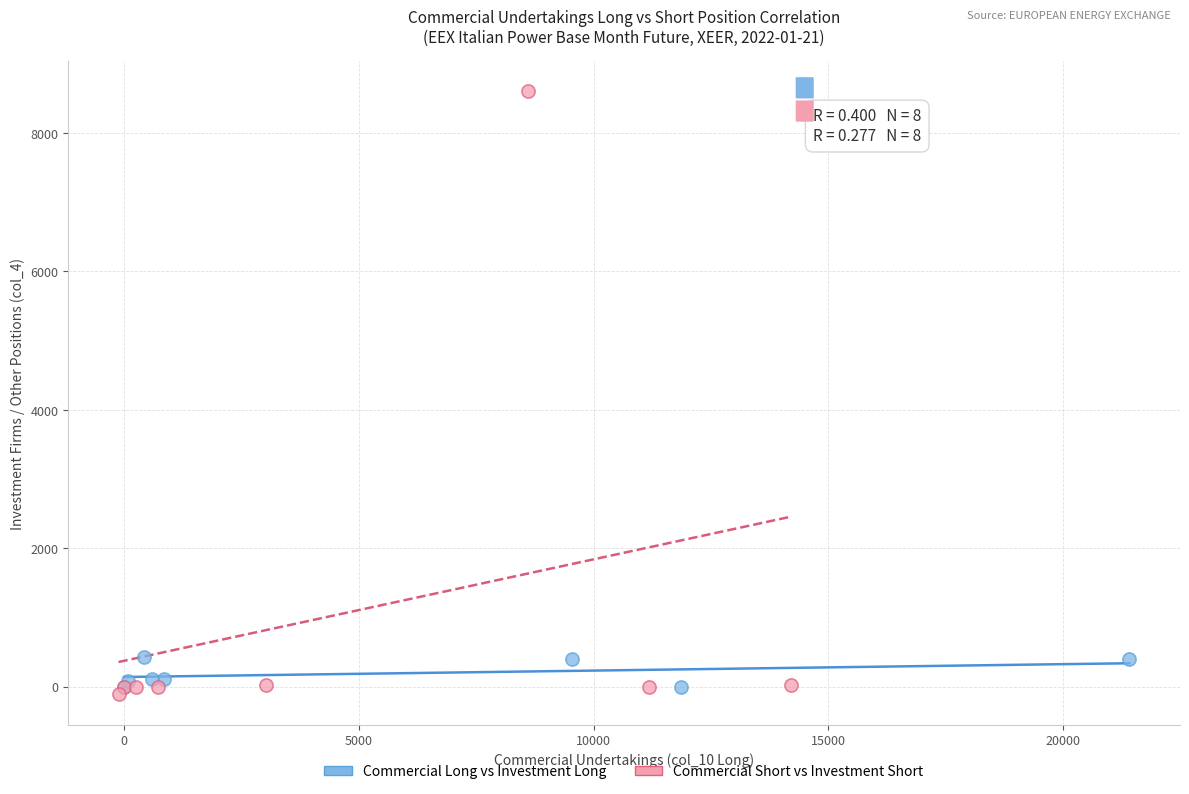

What are all the series names shown in the legend?

Commercial Long vs Investment Long, Commercial Short vs Investment Short